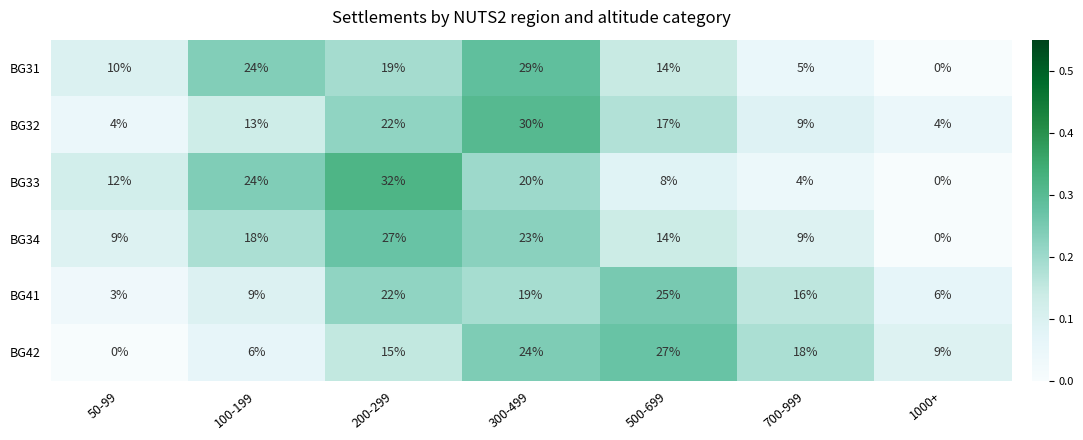

The BG33 series shows 8 at 500-699. True or false?

True